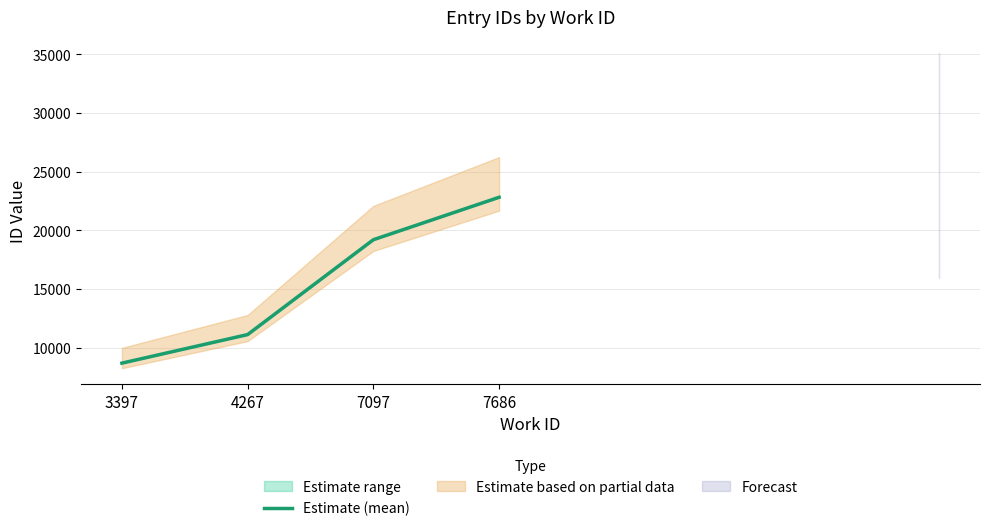

List the labels in order of value, largest first.

7686, 7097, 4267, 3397